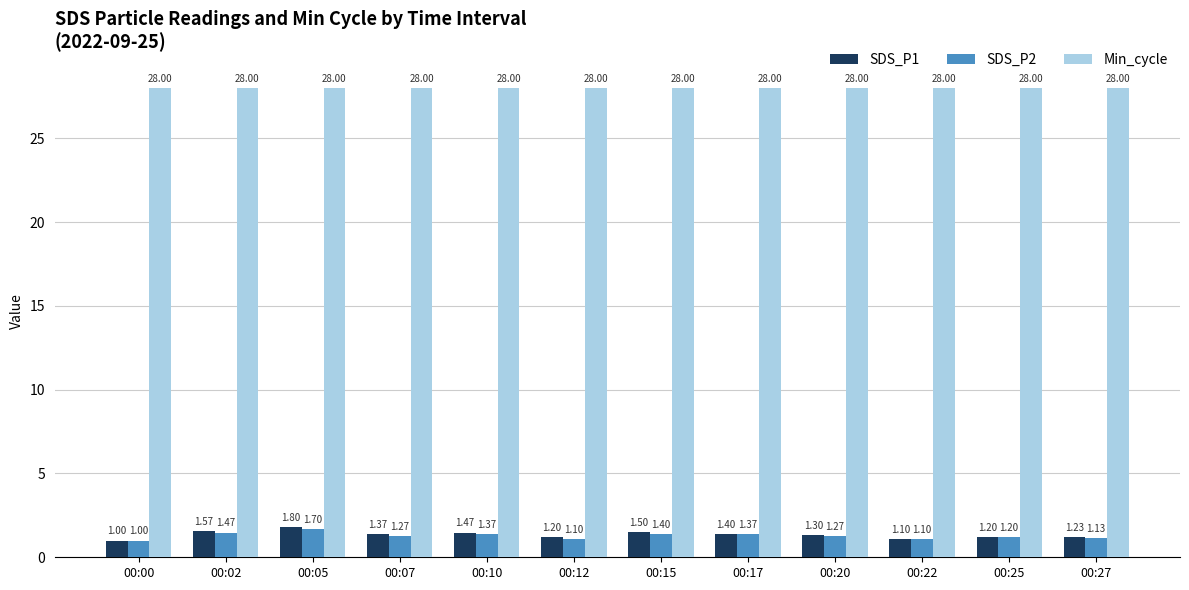

What is the lowest value of the SDS_P2 series?

1.0